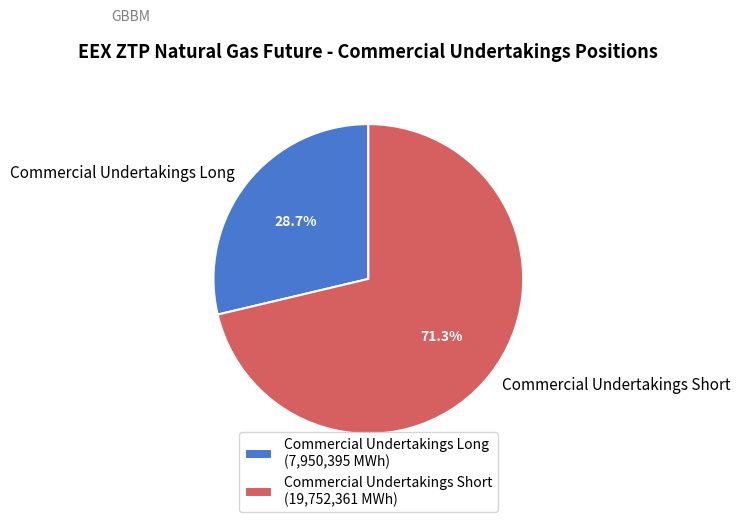

What is the ratio of the value at Commercial Undertakings Short to the value at Commercial Undertakings Long?

2.5